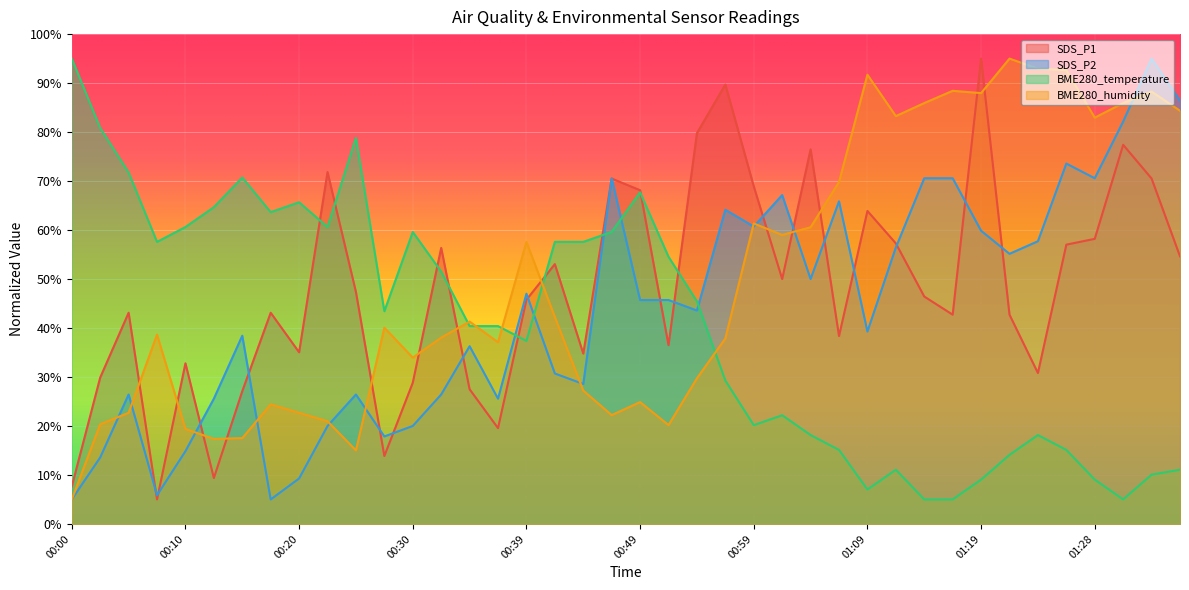

At which category is the sum across all series the highest?

01:33